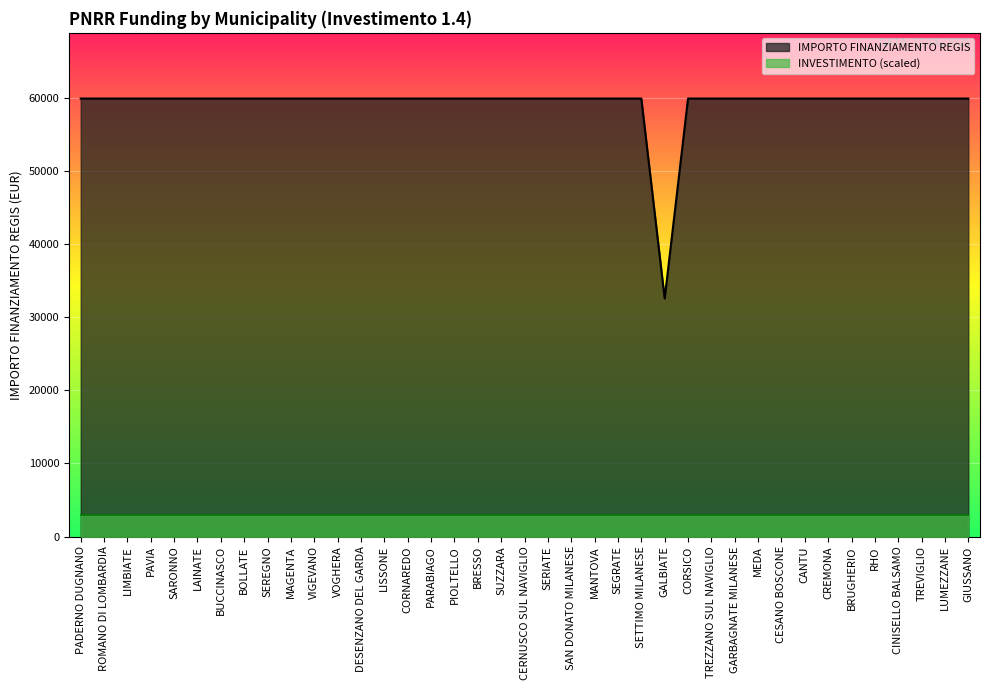

Rank the categories by value from lowest to highest.

GALBIATE, PADERNO DUGNANO, ROMANO DI LOMBARDIA, LIMBIATE, PAVIA, SARONNO, LAINATE, BUCCINASCO, BOLLATE, SEREGNO, MAGENTA, VIGEVANO, VOGHERA, DESENZANO DEL GARDA, LISSONE, CORNAREDO, PARABIAGO, PIOLTELLO, BRESSO, SUZZARA, CERNUSCO SUL NAVIGLIO, SERIATE, SAN DONATO MILANESE, MANTOVA, SEGRATE, SETTIMO MILANESE, CORSICO, TREZZANO SUL NAVIGLIO, GARBAGNATE MILANESE, MEDA, CESANO BOSCONE, CANTU, CREMONA, BRUGHERIO, RHO, CINISELLO BALSAMO, TREVIGLIO, LUMEZZANE, GIUSSANO